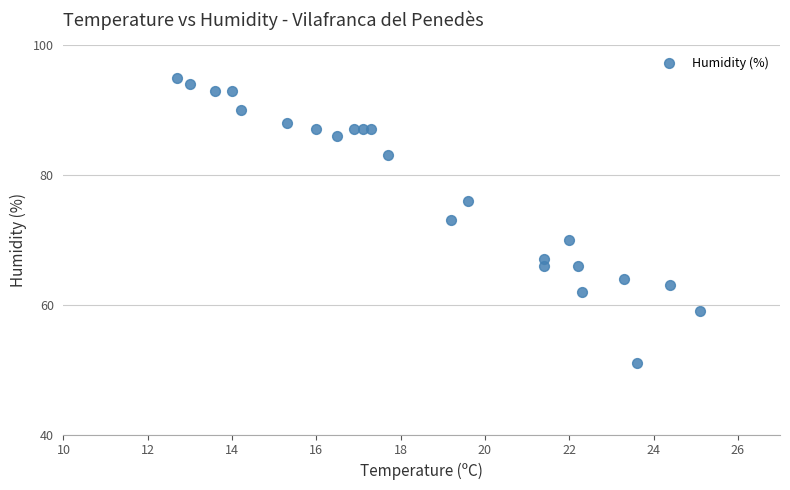

What is the range of Y values (max minus min)?

44